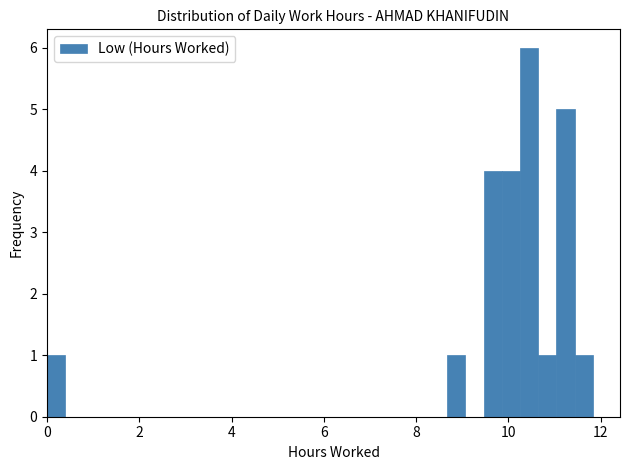

Read against the x-axis, roughly where is the centre of the tallest bar?

10.4